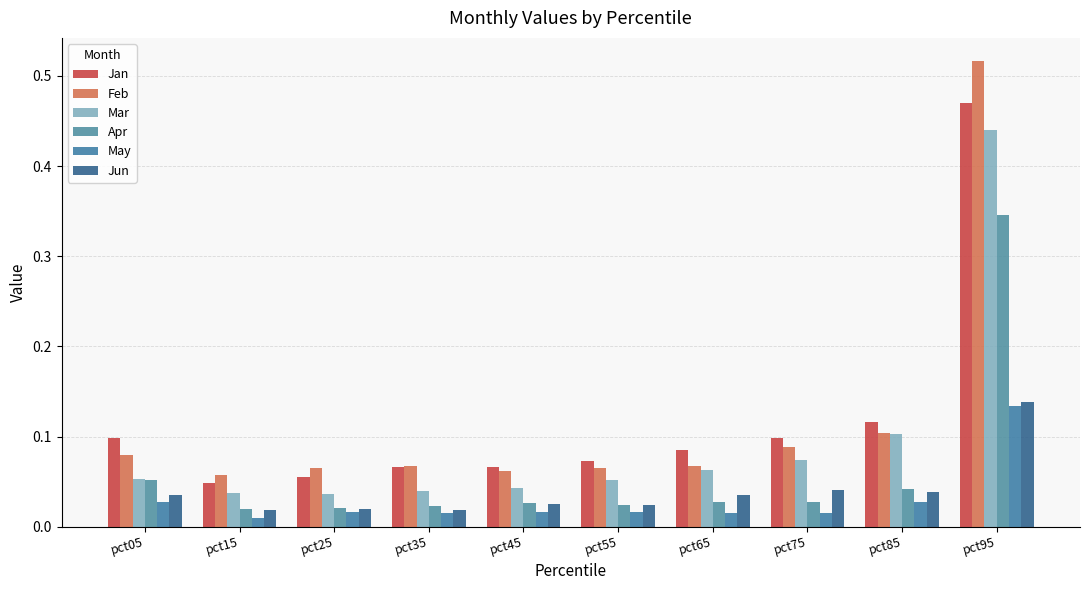

How many Feb values are between 0 and 1?

10